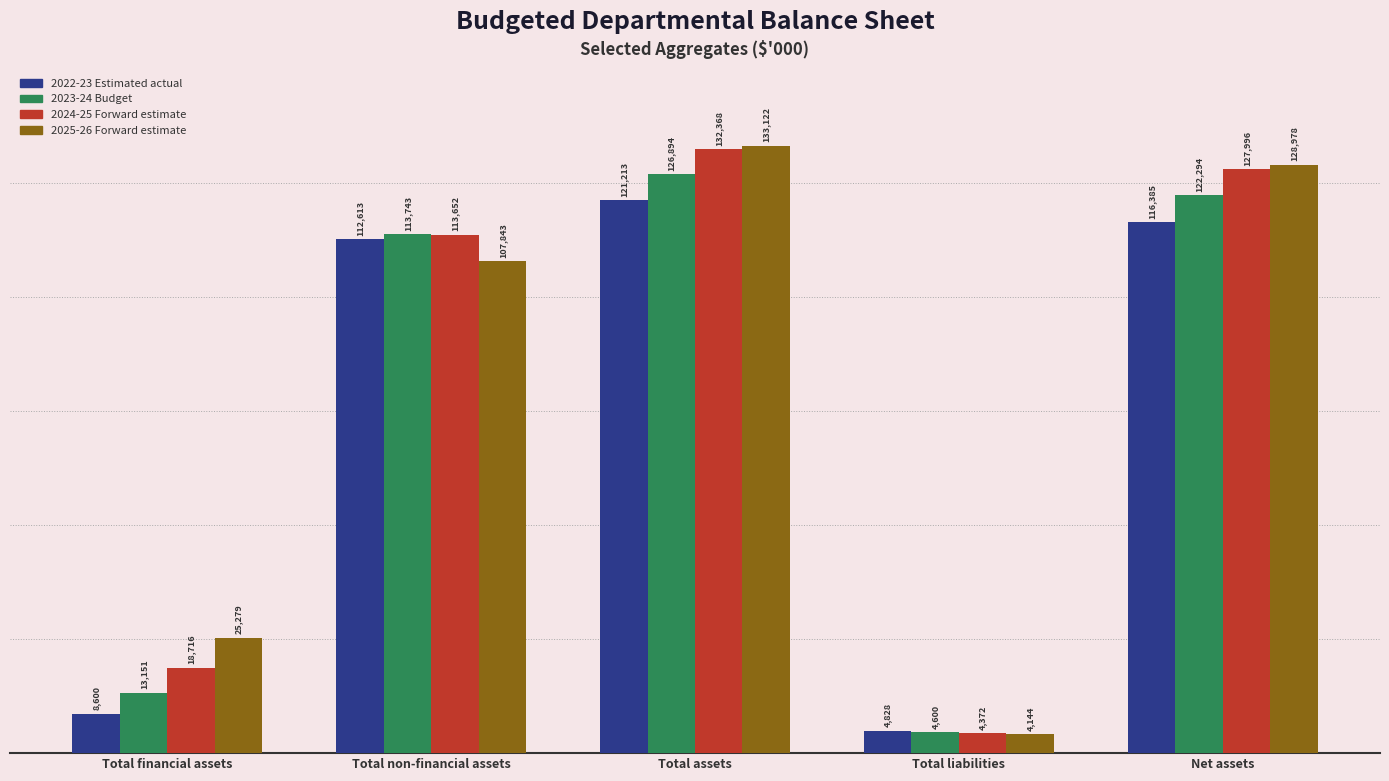

What is the label of the 1st bar from the left?

Total financial assets